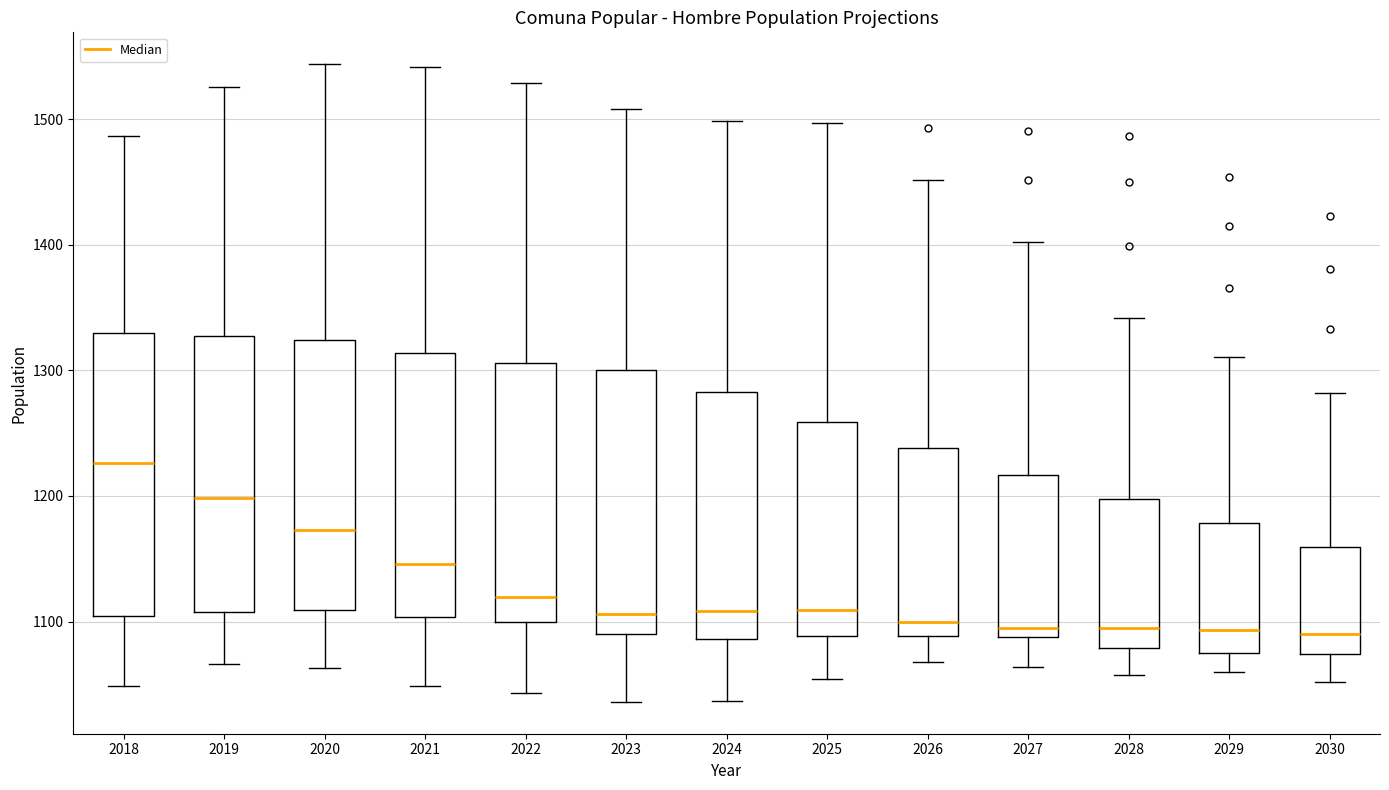

Reading left to right, transcribe this box plot: for each box, give where its median line is, the range the box spans, and where its two whiskers end, as read against the y-axis. The values are not printed on the chart, so give them approximately, as read against the axis.

2018: median 1230, box 1100 to 1330, whiskers 1050 to 1490
2019: median 1200, box 1110 to 1330, whiskers 1070 to 1530
2020: median 1170, box 1110 to 1320, whiskers 1060 to 1540
2021: median 1150, box 1100 to 1310, whiskers 1050 to 1540
2022: median 1120, box 1100 to 1310, whiskers 1040 to 1530
2023: median 1110, box 1090 to 1300, whiskers 1040 to 1510
2024: median 1110, box 1090 to 1280, whiskers 1040 to 1500
2025: median 1110, box 1090 to 1260, whiskers 1050 to 1500
2026: median 1100, box 1090 to 1240, whiskers 1070 to 1450
2027: median 1090 (just above the box's lower edge), box 1090 to 1220, whiskers 1060 to 1400
2028: median 1090, box 1080 to 1200, whiskers 1060 to 1340
2029: median 1090, box 1080 to 1180, whiskers 1060 to 1310
2030: median 1090, box 1070 to 1160, whiskers 1050 to 1280